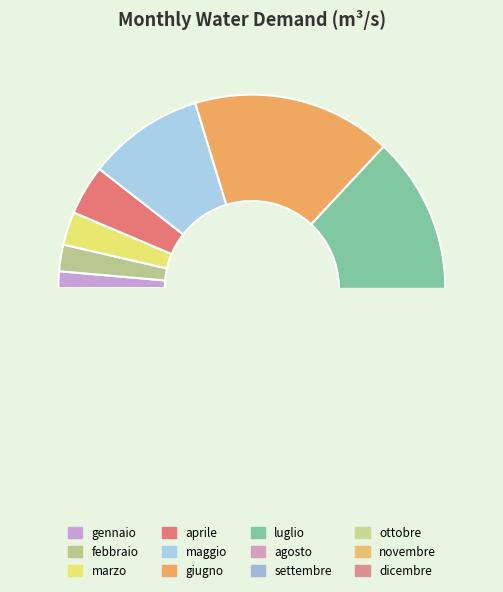

To the nearest percent, what portion does ottobre represent?

6%